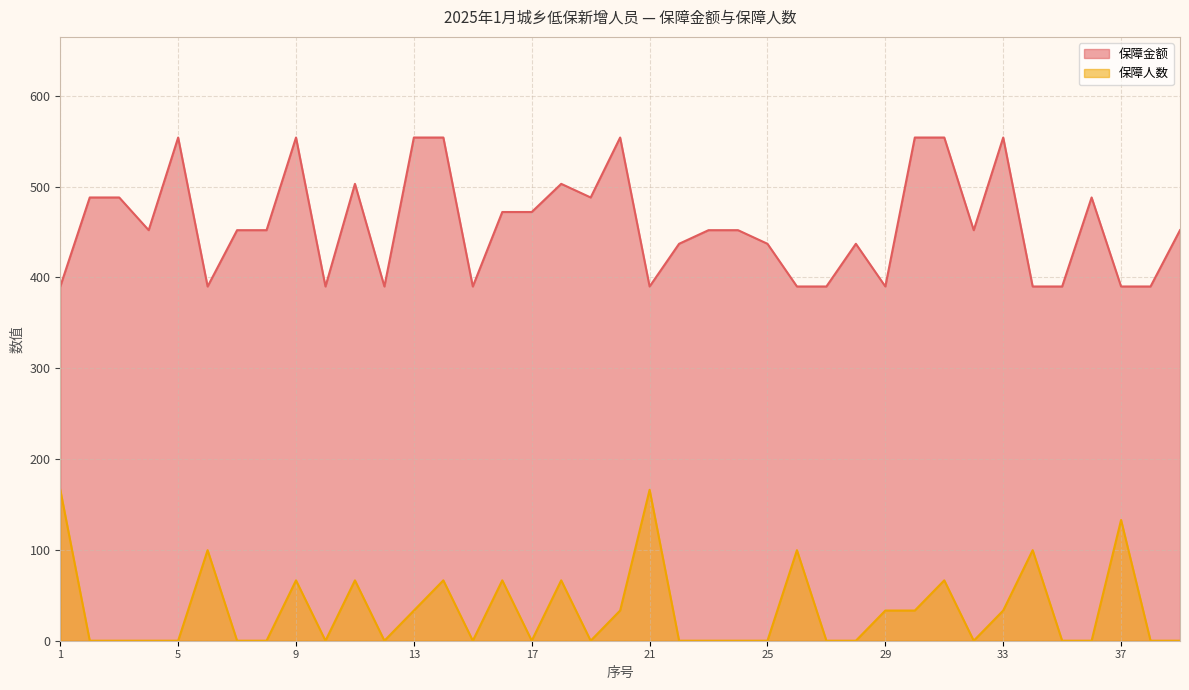

True or false: 保障人数 and 保障金额 cross at least once.

False